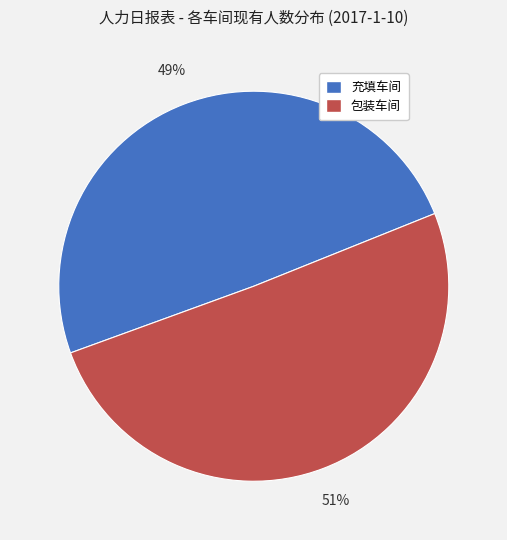

Is there a majority slice in this chart?

Yes